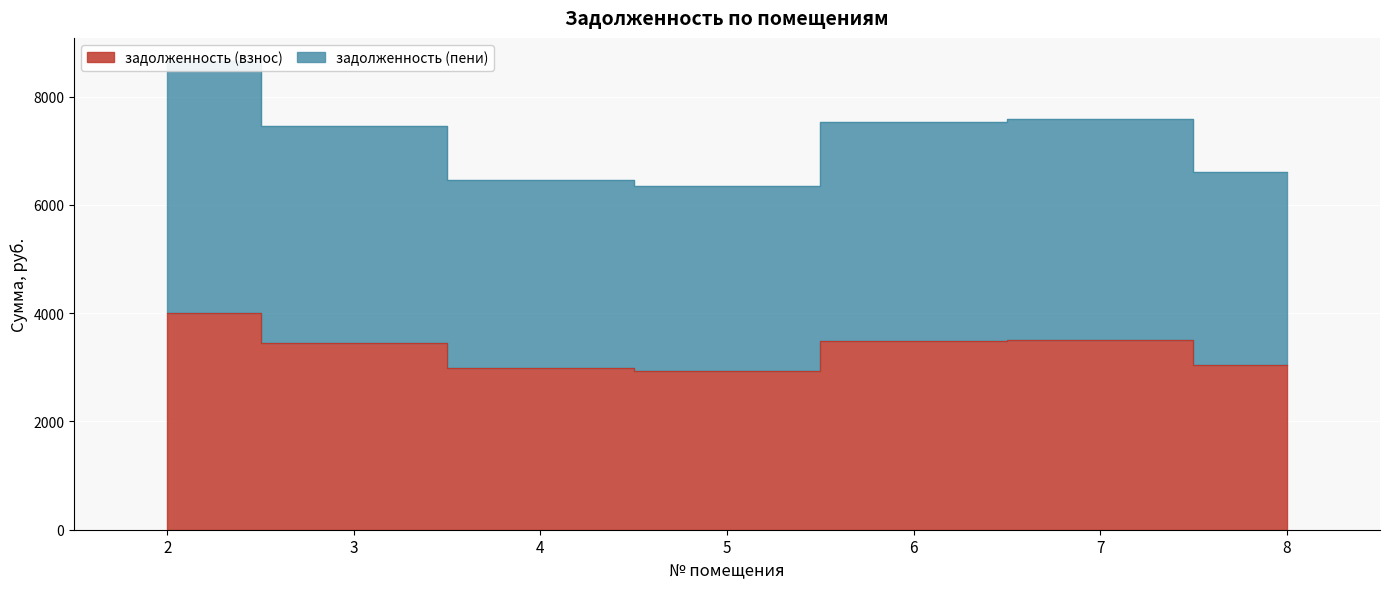

True or false: задолженность (пени) and задолженность (взнос) intersect in this chart.

False